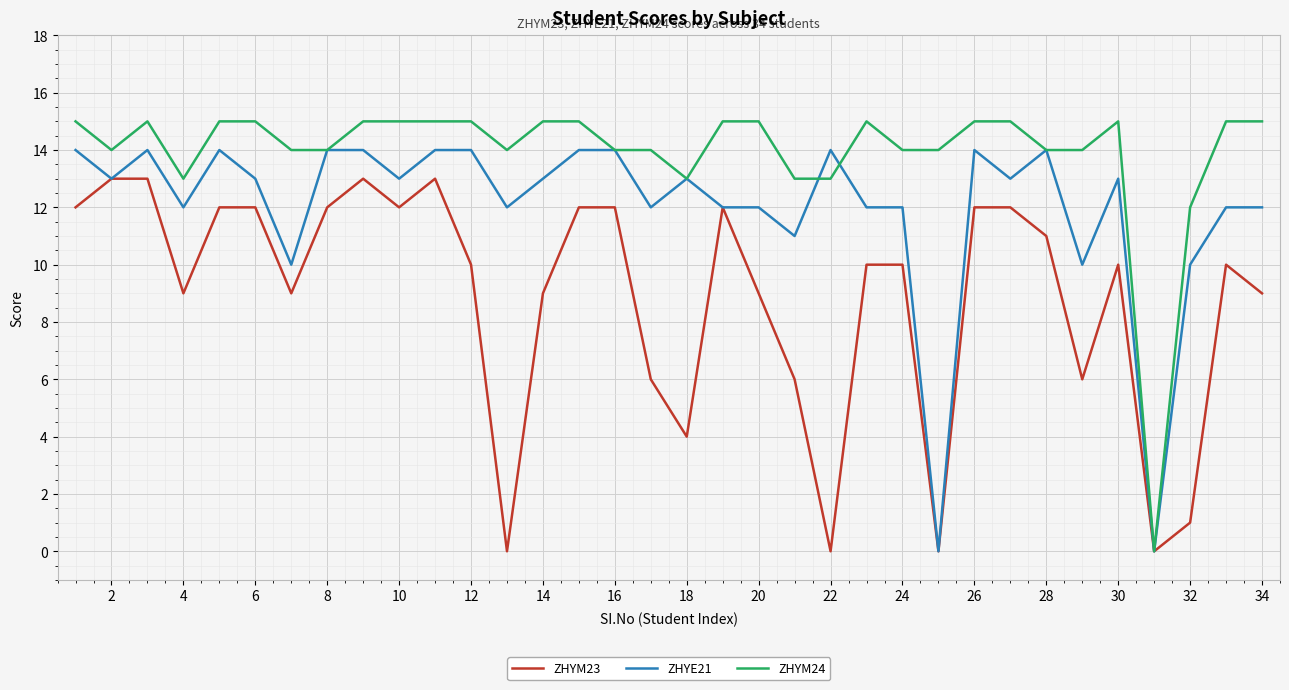

What are all the series names shown in the legend?

ZHYM23, ZHYE21, ZHYM24